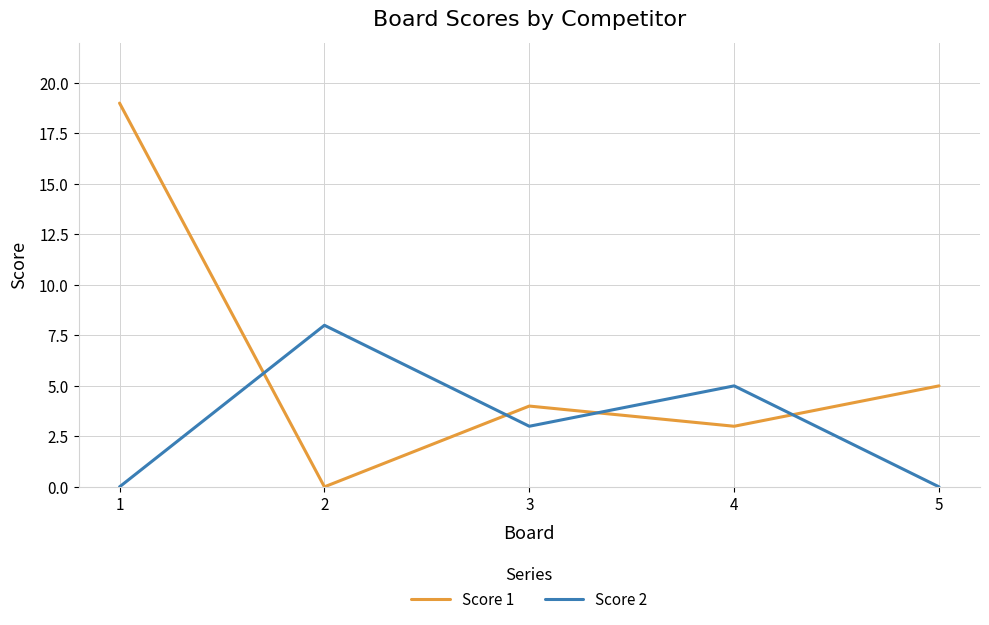

The Score 1 series shows 19 at 1. True or false?

True